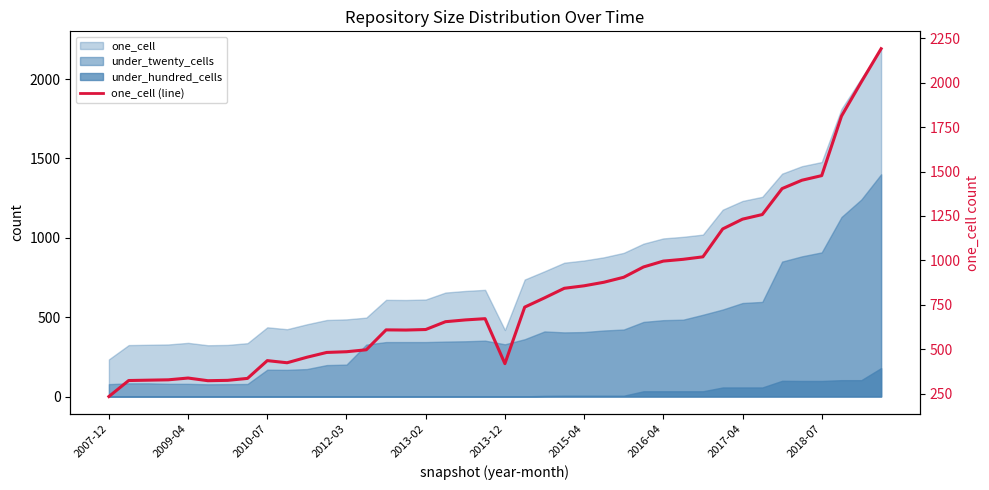

The chart shows a value of 1958 at 2018-07. True or false?

False